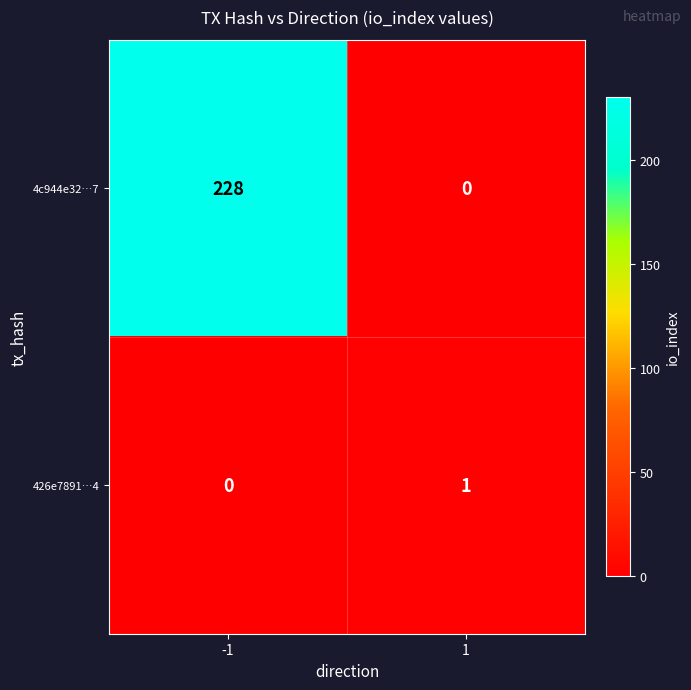

Reading left to right, transcribe all the data shown in this chart.

4c944e32…7: -1=228	1=0
426e7891…4: -1=0	1=1